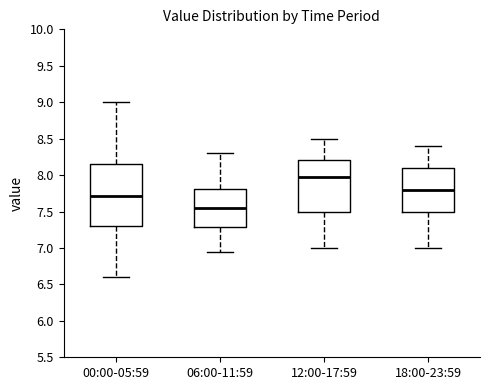

Reading left to right, transcribe this box plot: for each box, give where its median line is, the range the box spans, and where its two whiskers end, as read against the y-axis. The values are not printed on the chart, so give them approximately, as read against the axis.

00:00-05:59: median 7.70, box 7.30 to 8.15, whiskers 6.60 to 9.00
06:00-11:59: median 7.55, box 7.30 to 7.80, whiskers 6.95 to 8.30
12:00-17:59: median 8.00, box 7.50 to 8.20, whiskers 7.00 to 8.50
18:00-23:59: median 7.80, box 7.50 to 8.10, whiskers 7.00 to 8.40